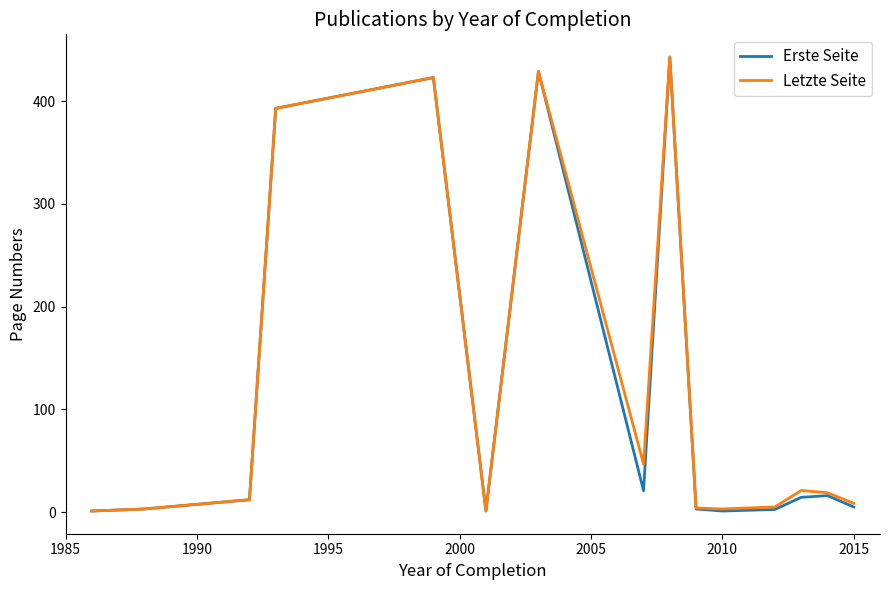

What is the maximum value shown in the chart?

443.0